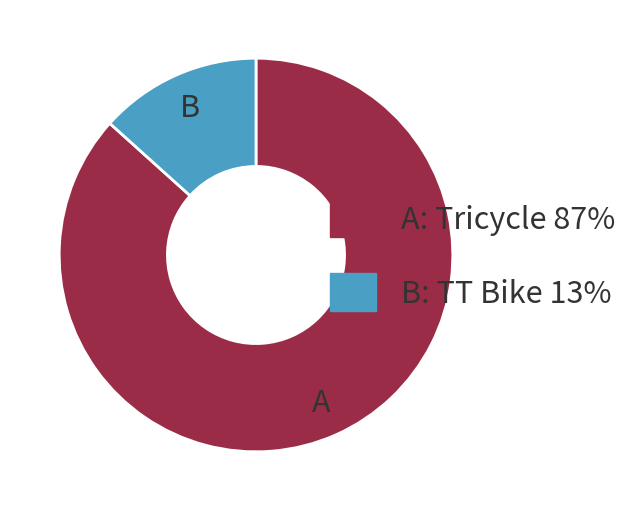

Does any single category account for the majority?

Yes